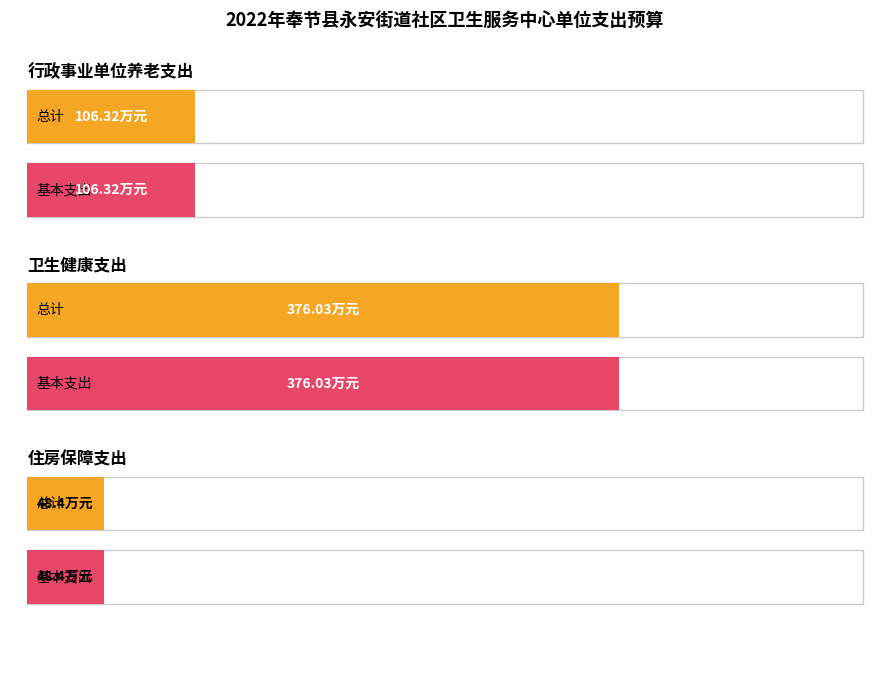

How many bars are there in each group?

2